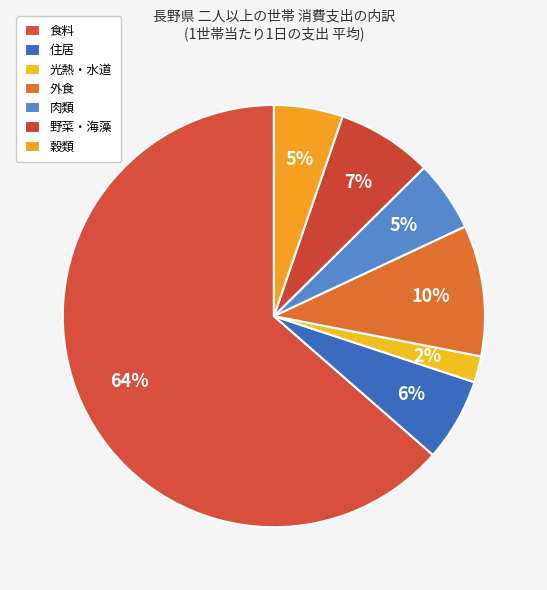

The 肉類 slice represents 5% of the pie. True or false?

True